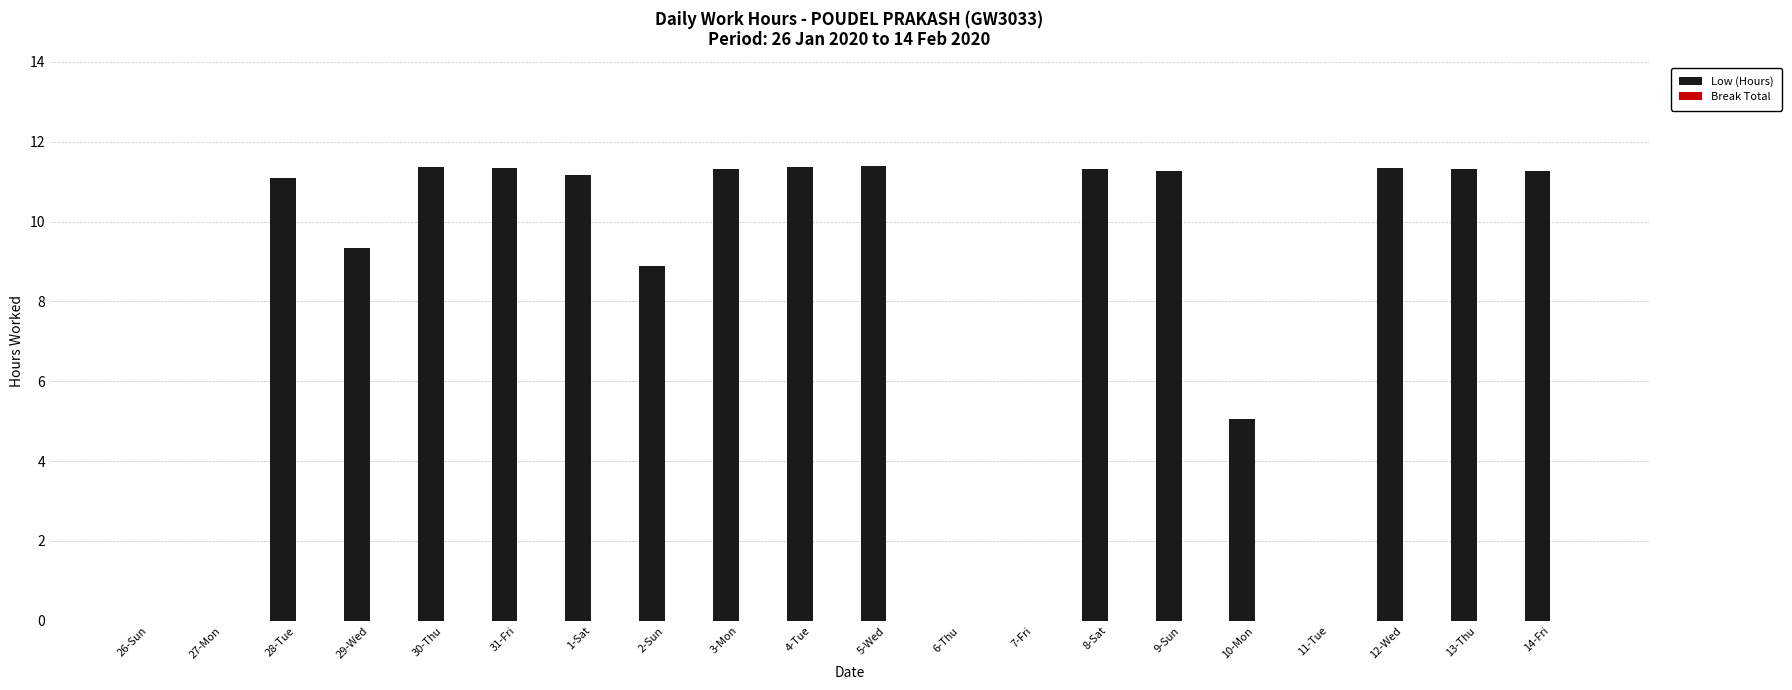

Between 6-Thu and 1-Sat, which is larger?

1-Sat